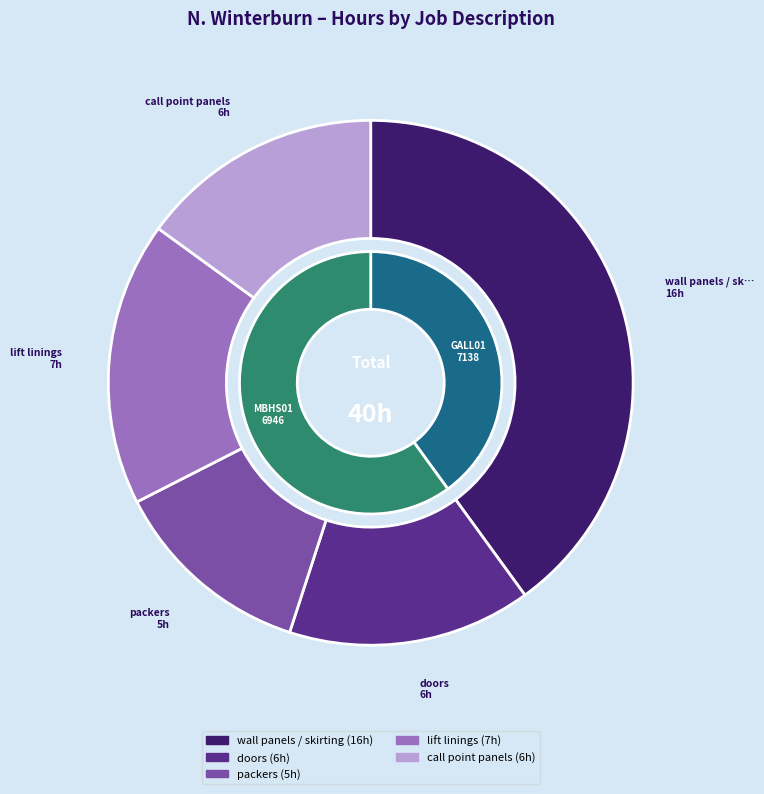

Which slice is the largest?

wall panels / skirting